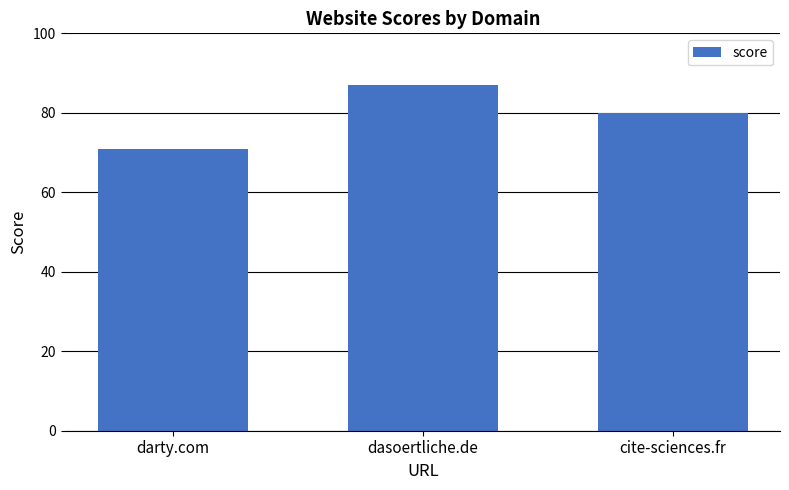

Does the chart contain any negative values?

No